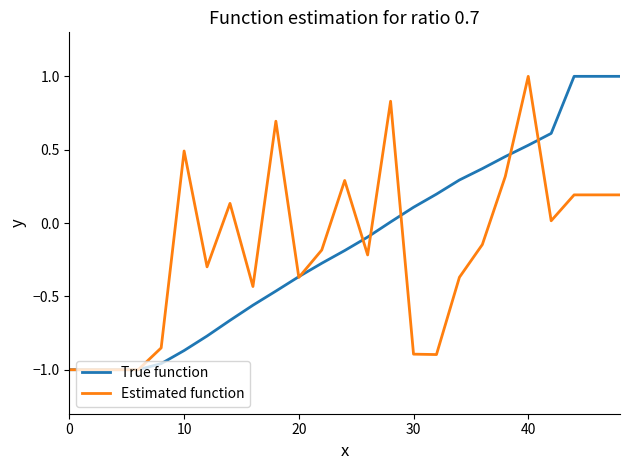

List the series in order of their overall mean, highest first.

True function, Estimated function